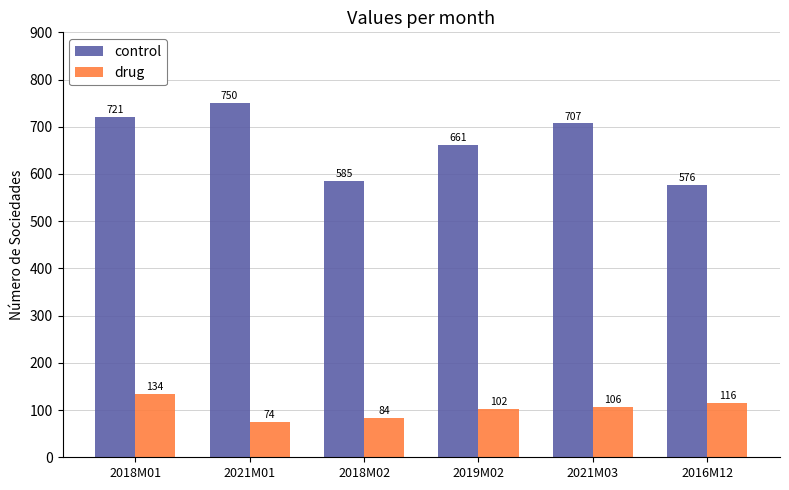

How many series are shown in this chart?

2